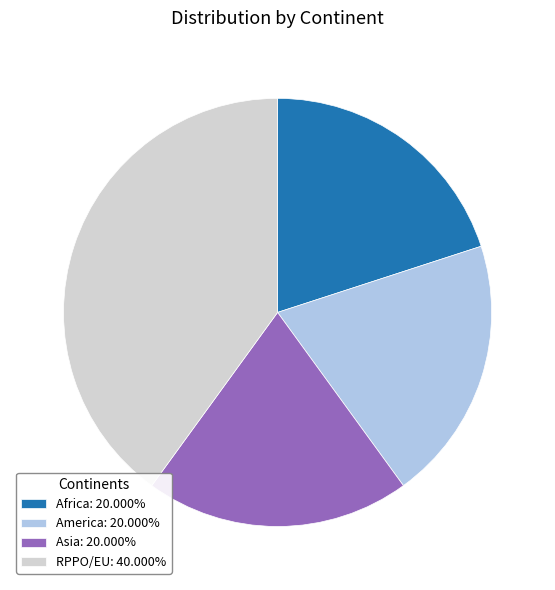

How many slices are in this pie chart?

4